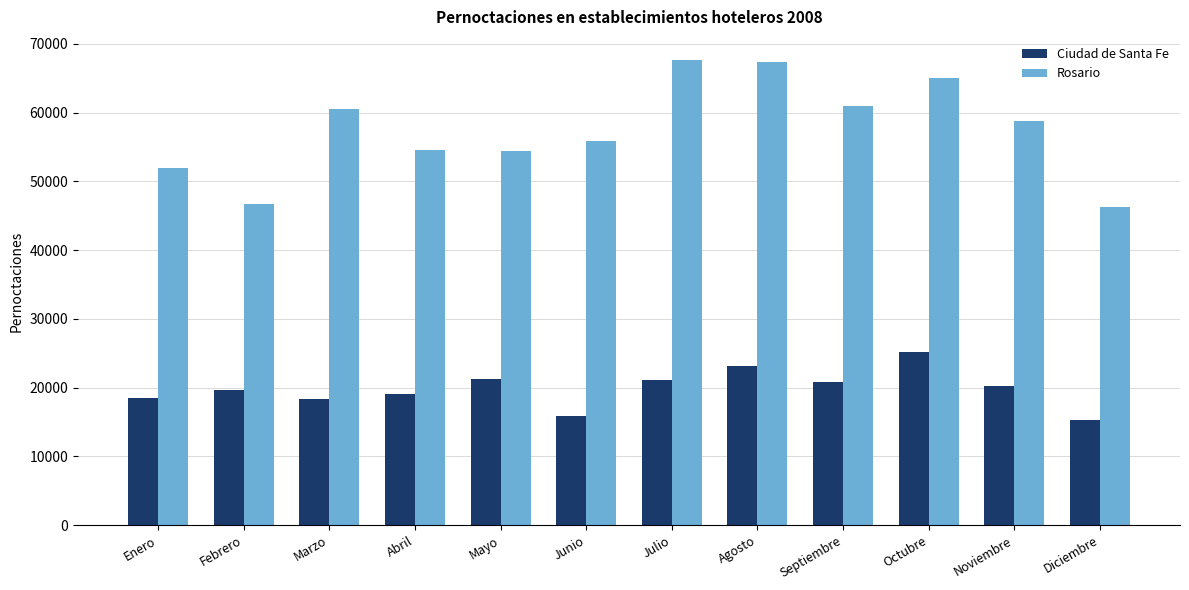

Which category has the highest value in the Ciudad de Santa Fe series?

Octubre